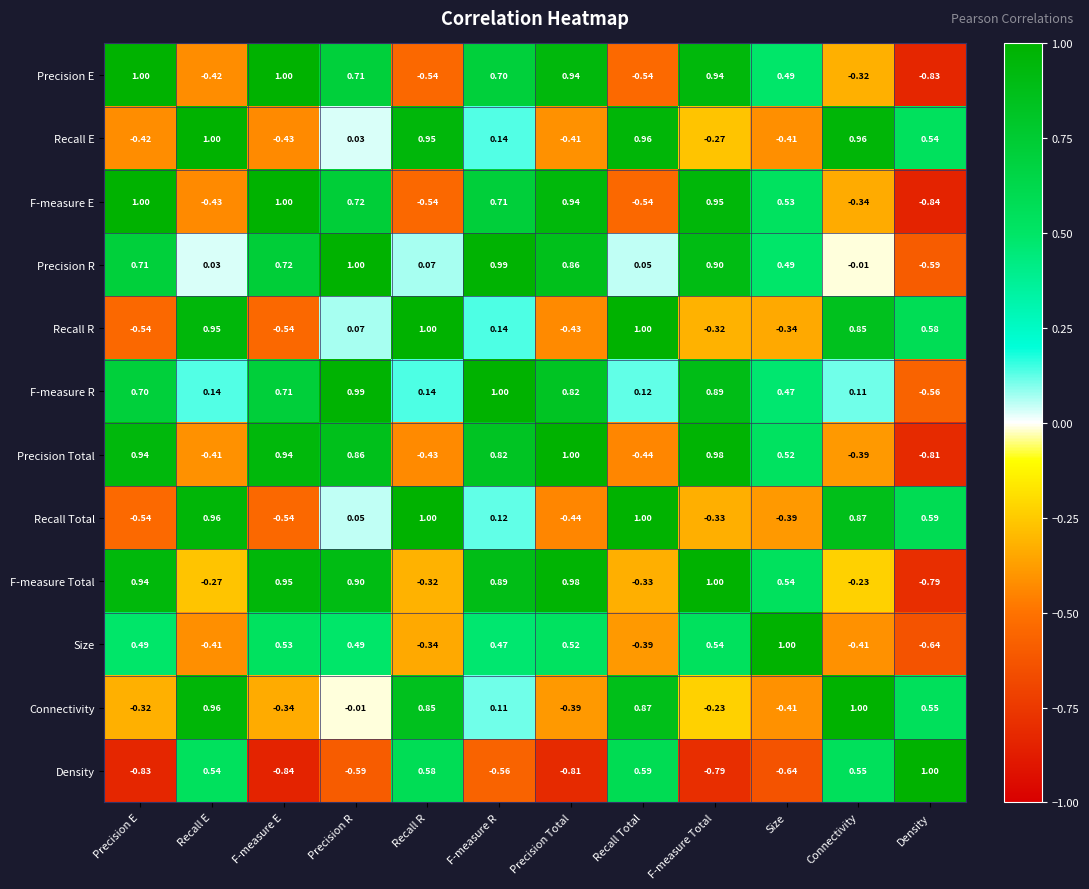

Which series has the largest total across all categories?

F-measure R